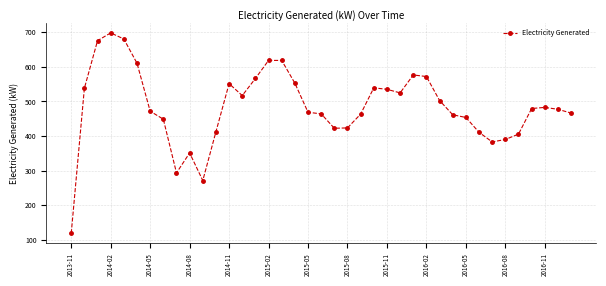

What is the value of the 17th point from the left?

618.3